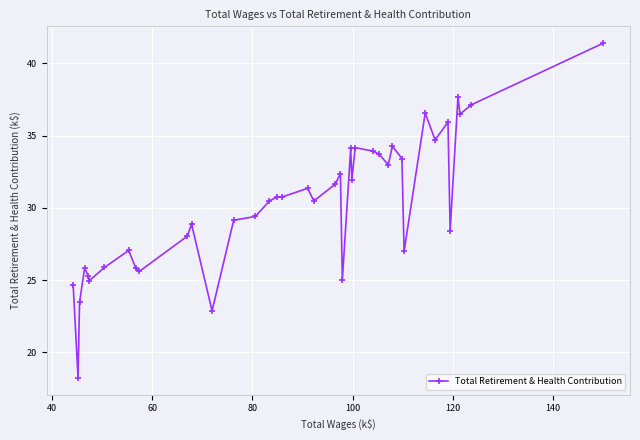

How many data points are less than 30?

18